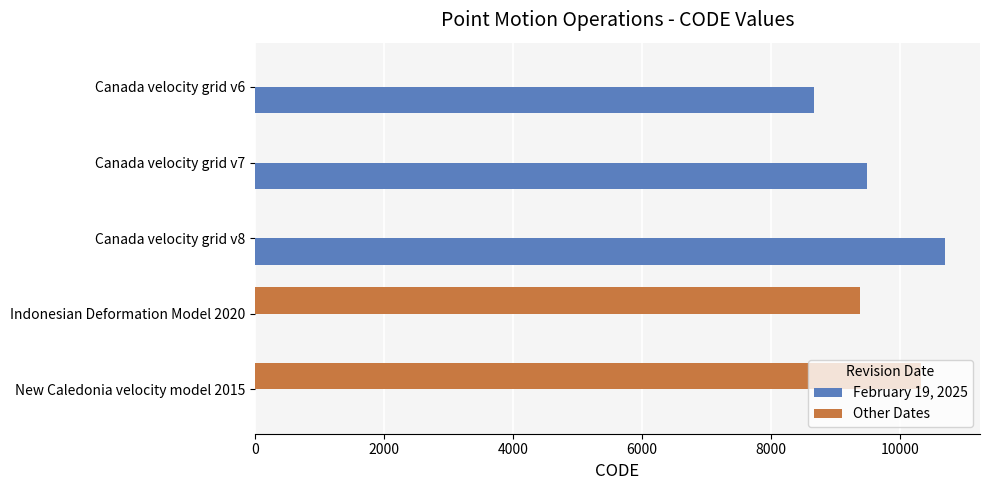

At which label is Other Dates closest to 5161?

Indonesian Deformation Model 2020